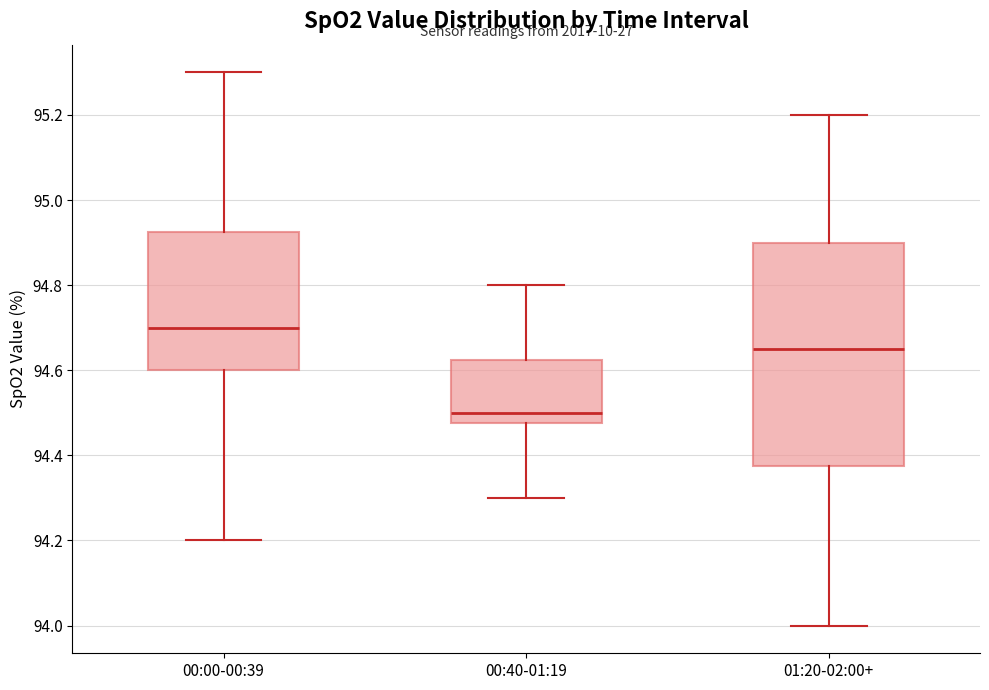

Reading left to right, read every box against the y-axis: the position of its median line, the range the box covers, and the ends of its whiskers. The values are not printed on the chart, so give them approximately, as read against the axis.

00:00-00:39: median 94.70, box 94.60 to 94.92, whiskers 94.20 to 95.30
00:40-01:19: median 94.50, box 94.48 to 94.62, whiskers 94.30 to 94.80
01:20-02:00+: median 94.66, box 94.38 to 94.90, whiskers 94.00 to 95.20